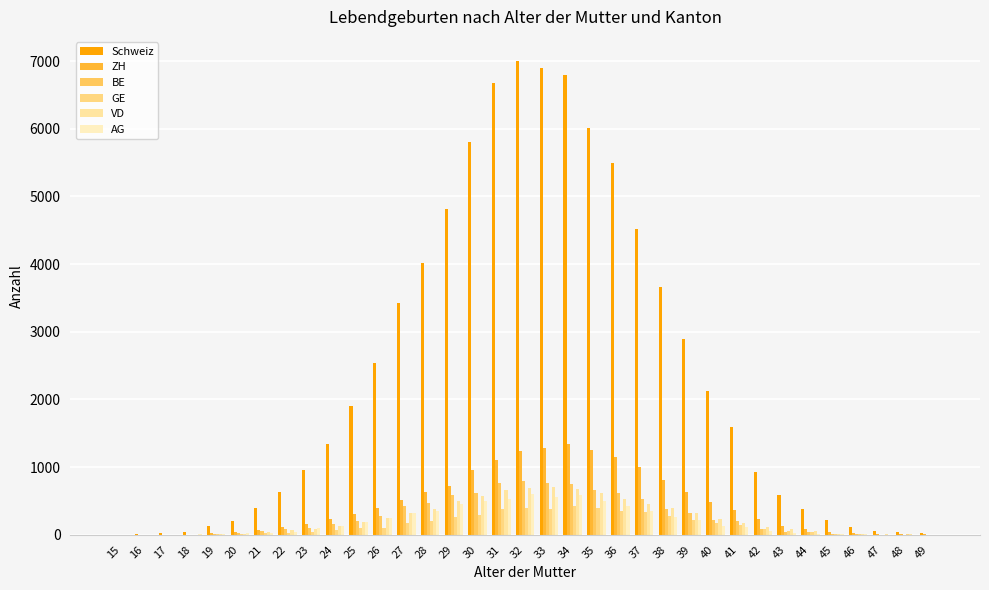

Count the number of data series in this chart.

6